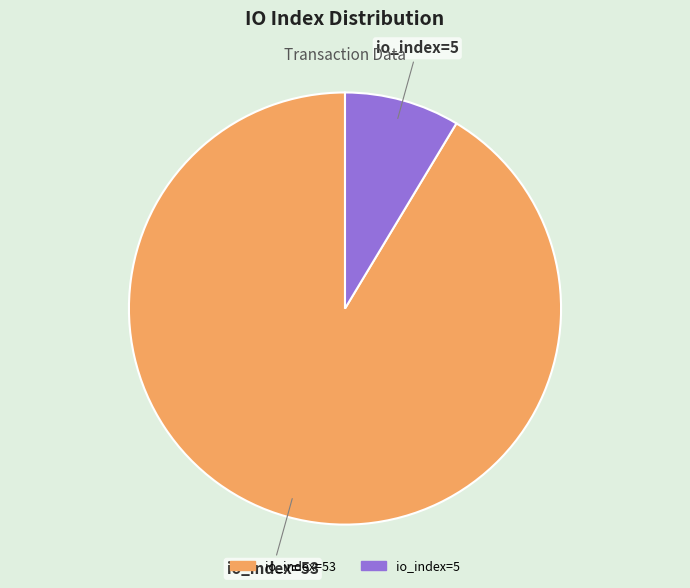

Does any single category account for the majority?

Yes